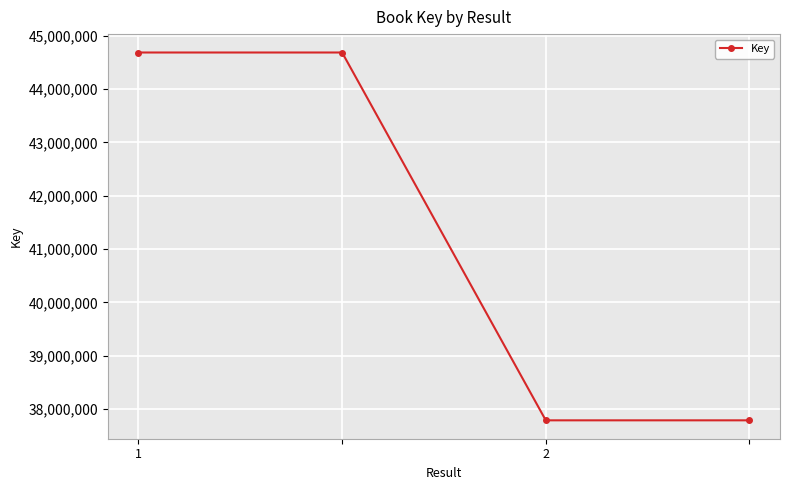

What is the value of the 2nd point from the left?

44684561